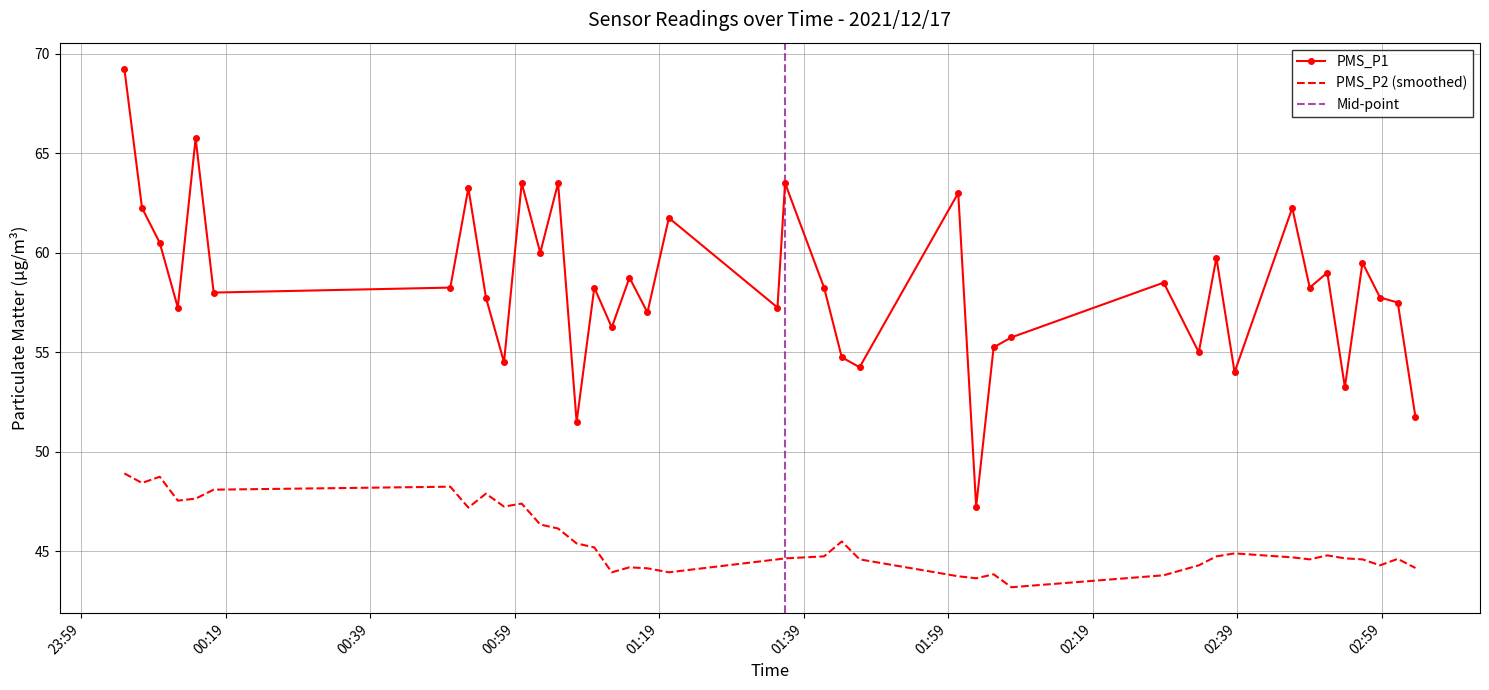

Reading left to right, extract all data points from this chart.

69.2	62.2	60.5	57.2	65.8	58.0	58.2	63.2	57.8	54.5	63.5	60.0	63.5	51.5	58.2	56.2	58.8	57.0	61.8	57.2	63.5	58.2	54.8	54.2	63.0	47.2	55.2	55.8	58.5	55.0	59.8	54.0	62.2	58.2	59.0	53.2	59.5	57.8	57.5	51.8